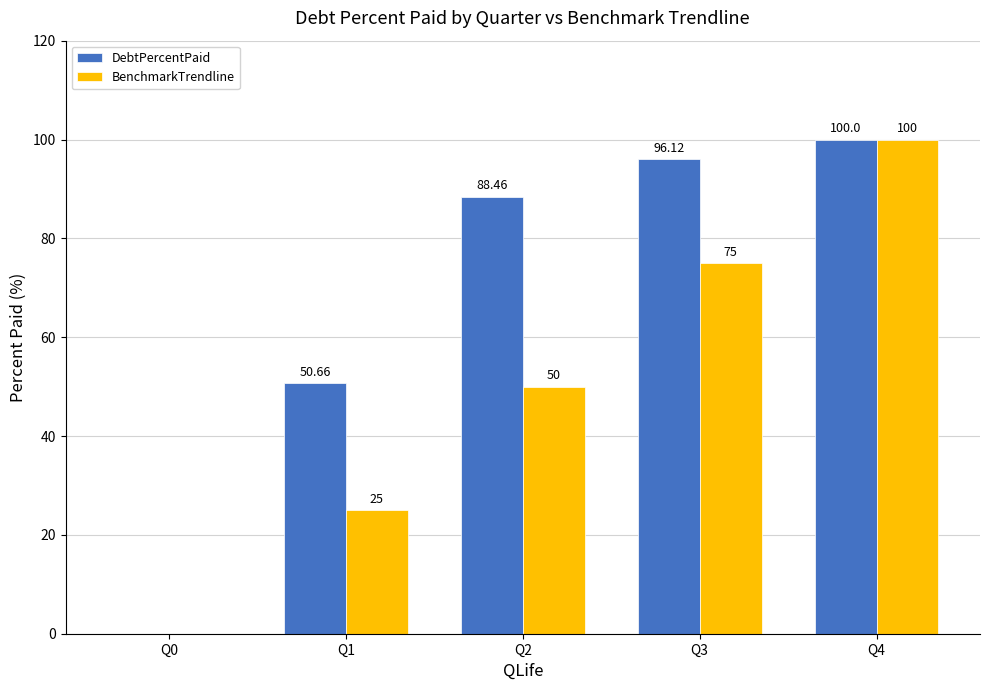

Reading left to right, extract all data points from this chart.

DebtPercentPaid: Q0=0.0	Q1=50.7	Q2=88.5	Q3=96.1	Q4=100.0
BenchmarkTrendline: Q0=0.0	Q1=25.0	Q2=50.0	Q3=75.0	Q4=100.0